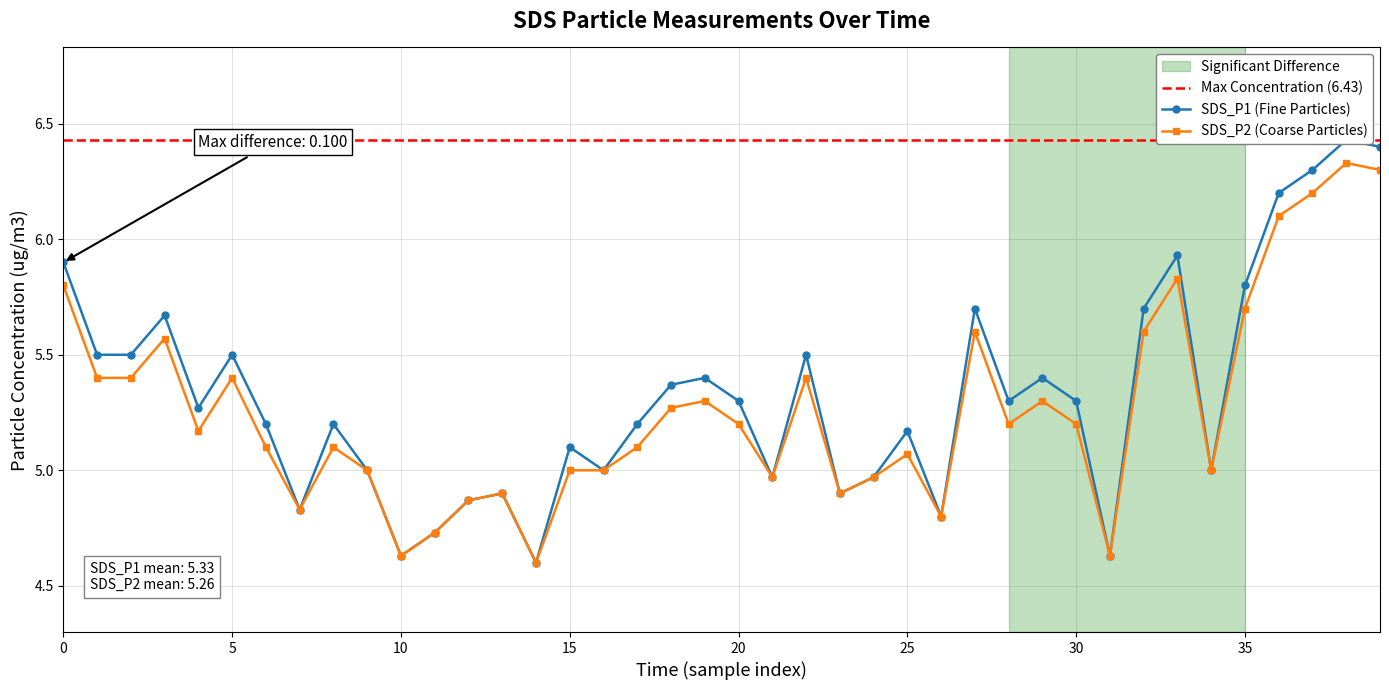

The value of SDS_P2 (Coarse Particles) at 5 is 3.4. True or false?

False